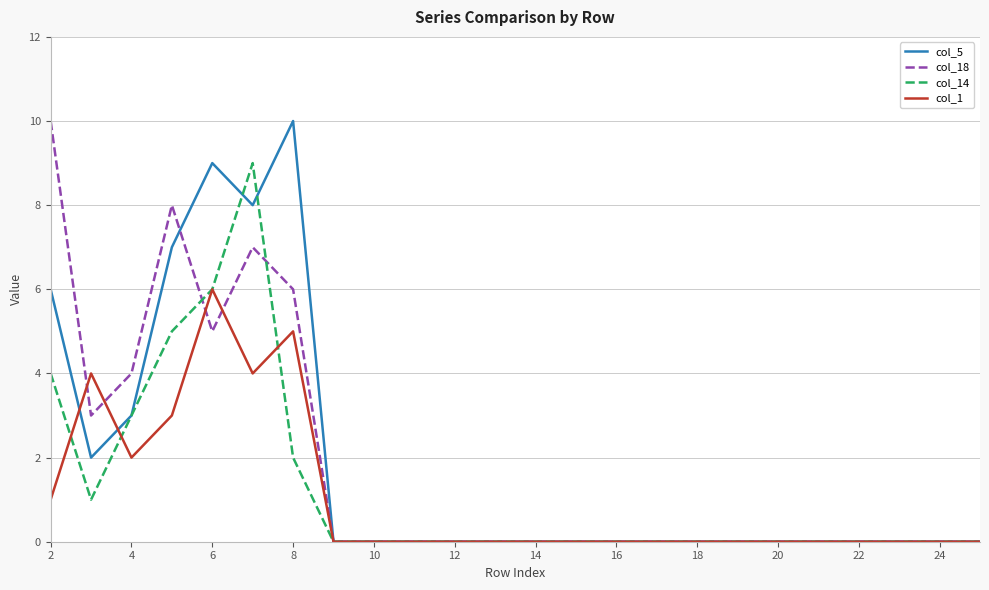

Count the number of data series in this chart.

4